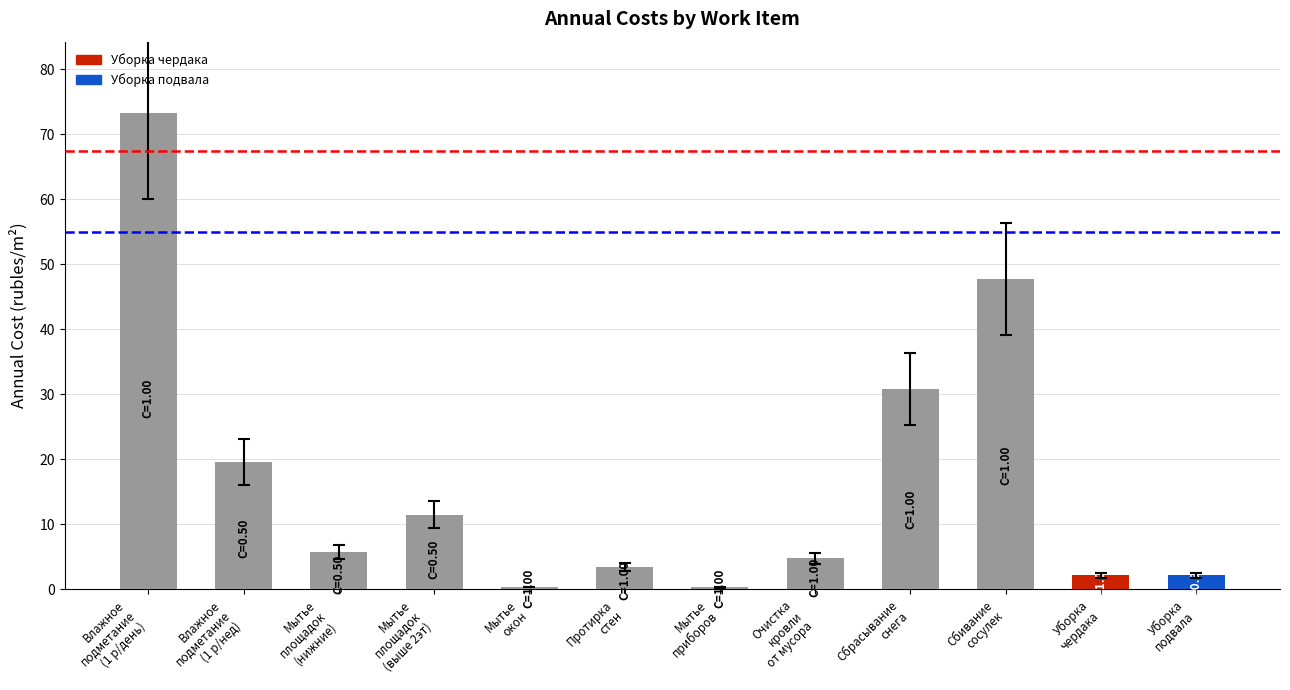

What is the average value?

16.8